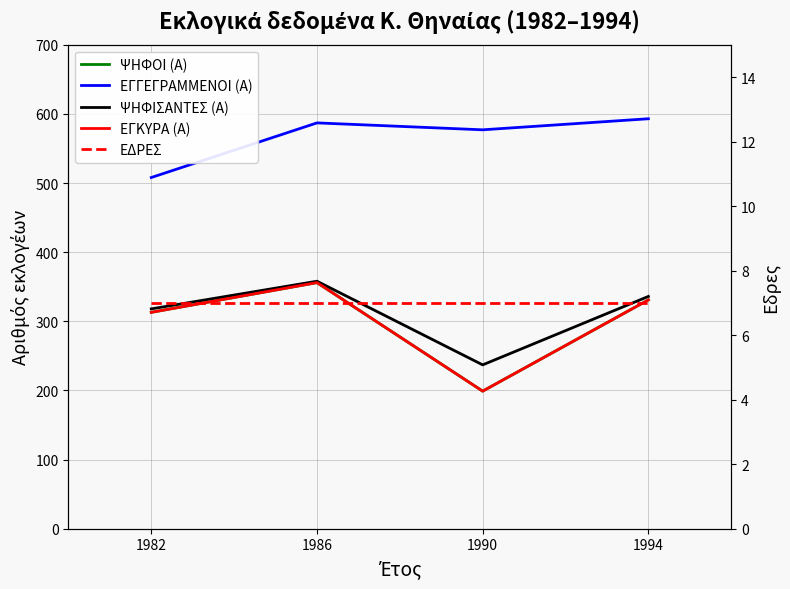

How many lines are shown in the chart?

5